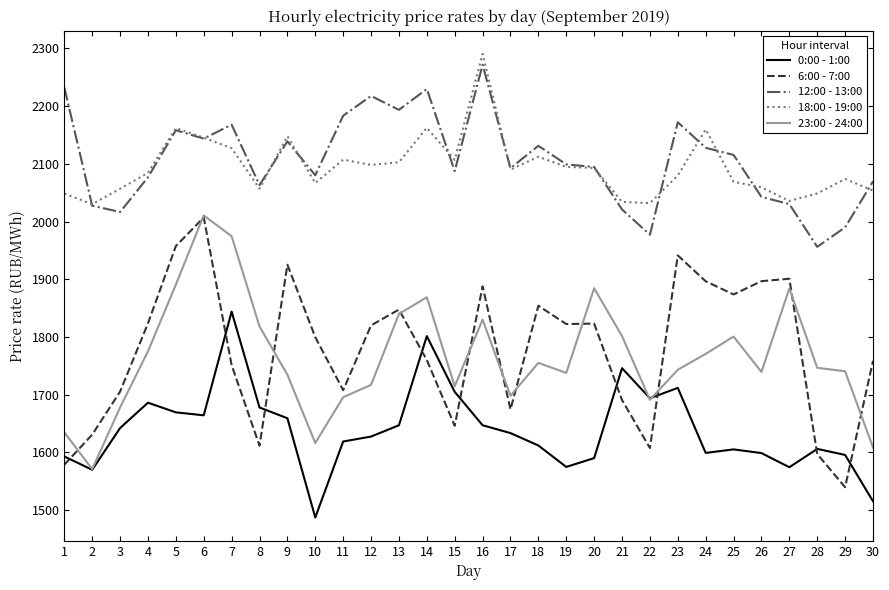

What is the lowest value of the 23:00 - 24:00 series?

1570.8